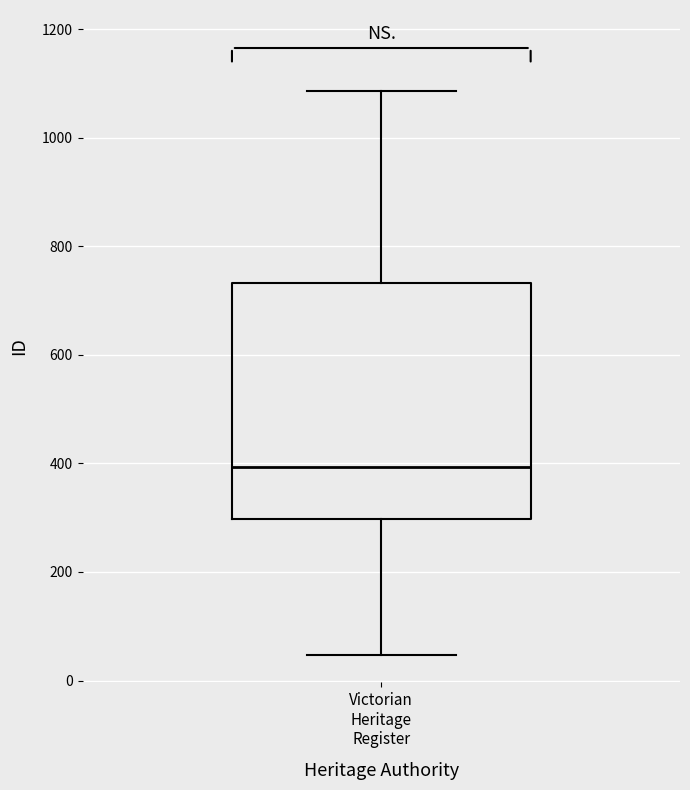

Transcribe this box plot: give where the median line is, the range the box spans, and where the two whiskers end, as read against the y-axis. The values are not printed on the chart, so give them approximately, as read against the axis.

median 400, box 300 to 740, whiskers 40 to 1080